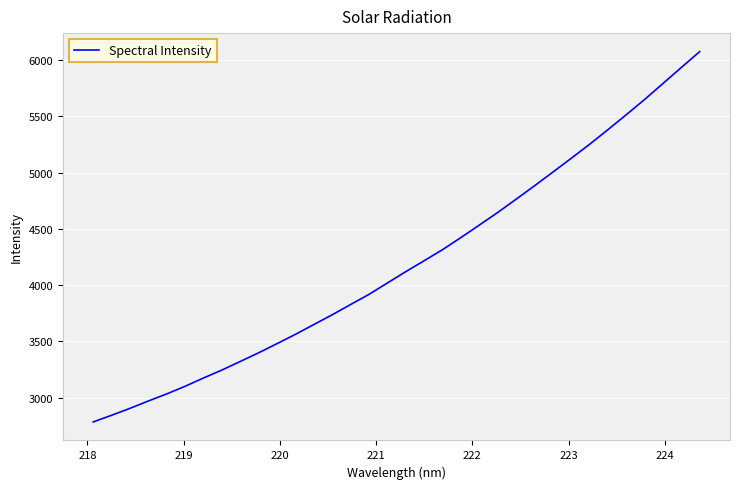

Does the chart display data point markers on the line(s)?

No